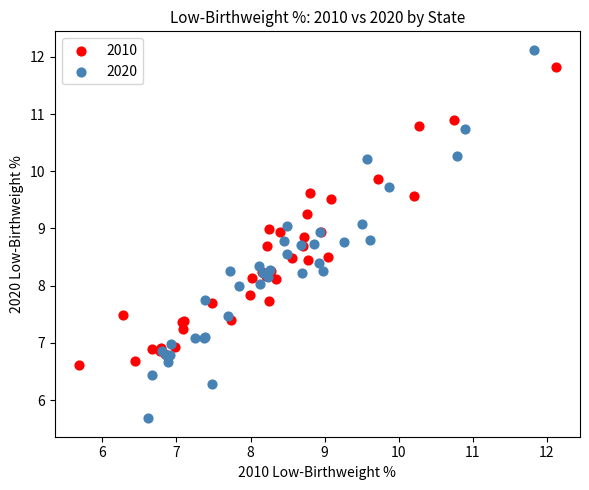

Which series has the widest spread of Y values?

2020